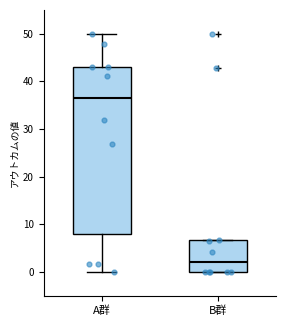

Reading left to right, read every box against the y-axis: the position of its median line, the range the box covers, and the ends of its whiskers. The values are not printed on the chart, so give them approximately, as read against the axis.

A群: median 36, box 8 to 43, whiskers 0 to 50
B群: median 2, box 0 to 7, whiskers 0 to 7